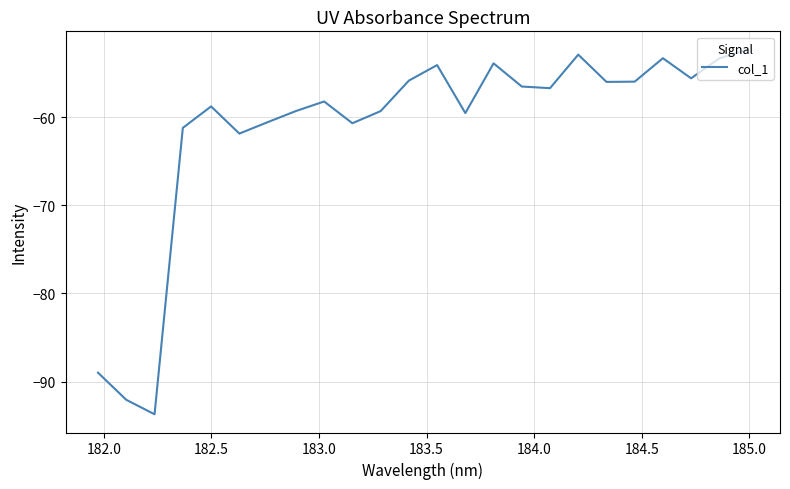

What is the difference between the maximum and minimum values?

41.4